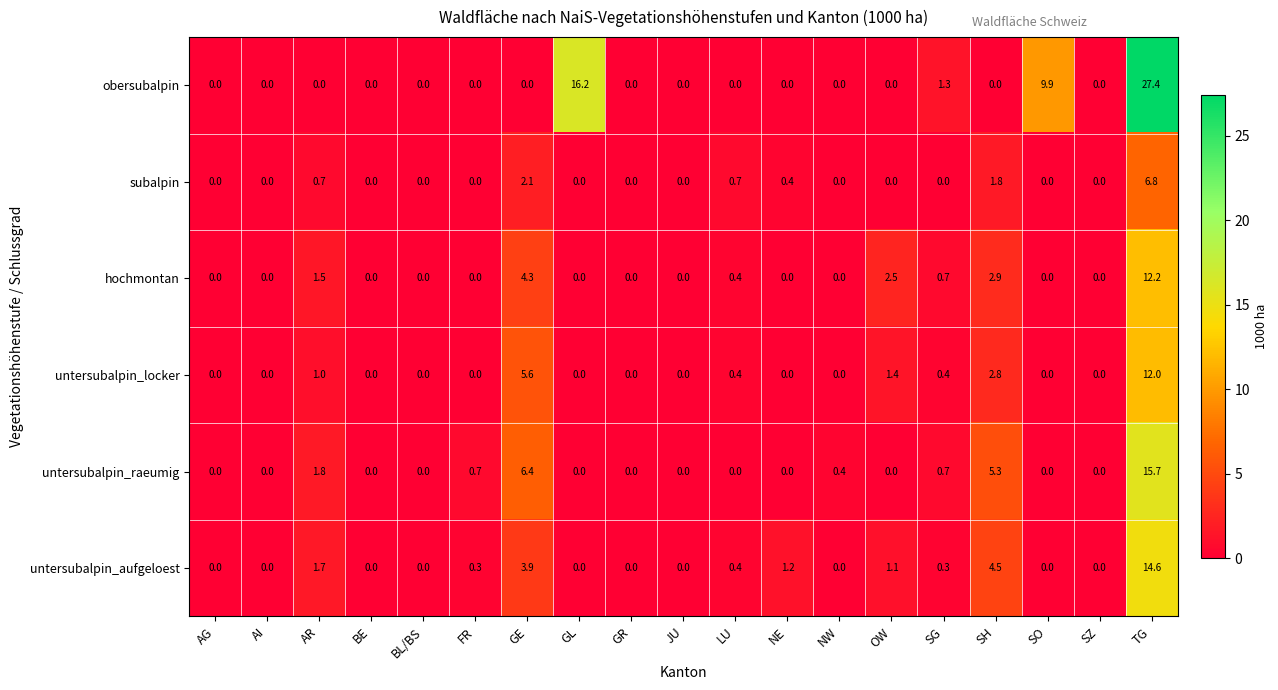

What is the sum of all untersubalpin_raeumig values?

31.0